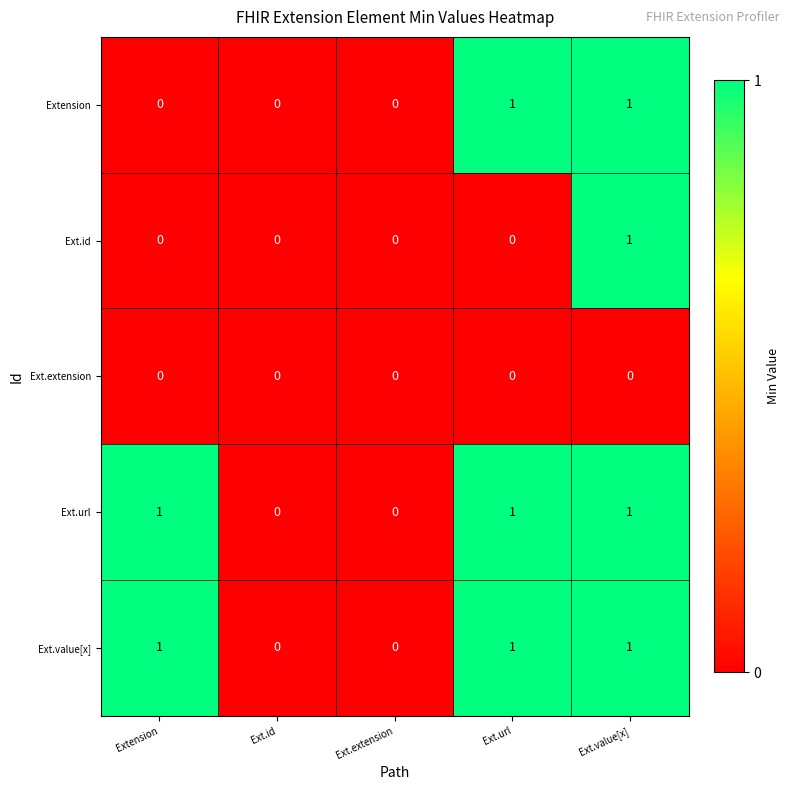

Count the Extension values in the range 0 to 1.

5